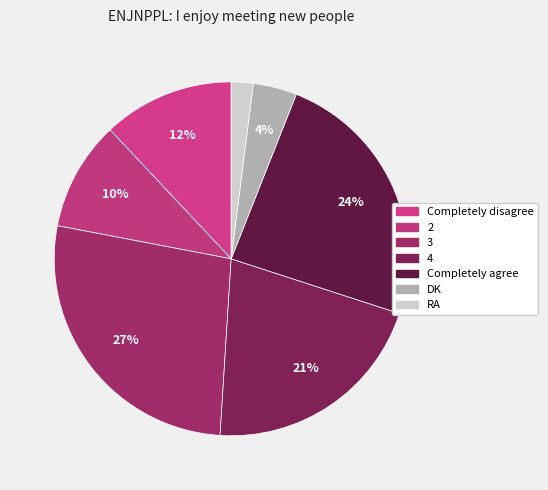

To the nearest percent, what portion does 3 represent?

27%